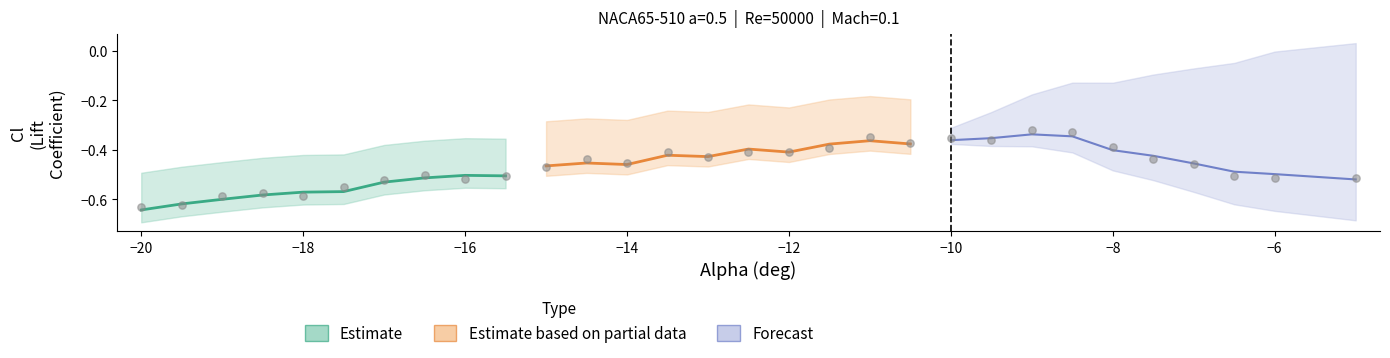

Which series has the largest total across all categories?

Cl (Estimate based on partial data)